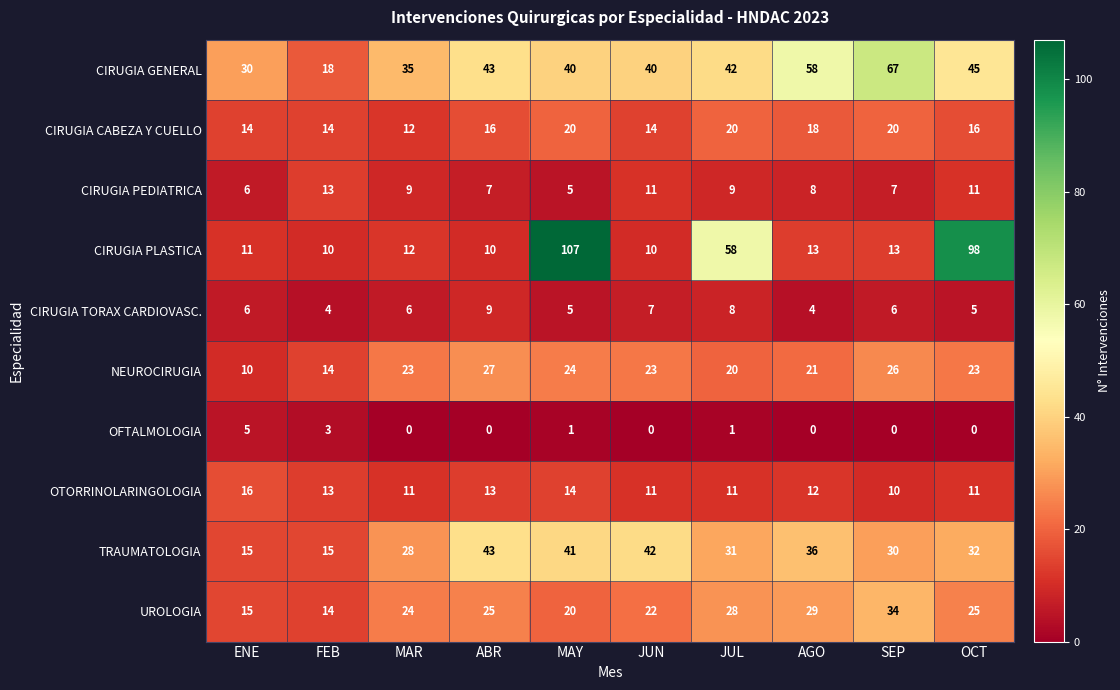

At which category is the sum across all series the highest?

MAY